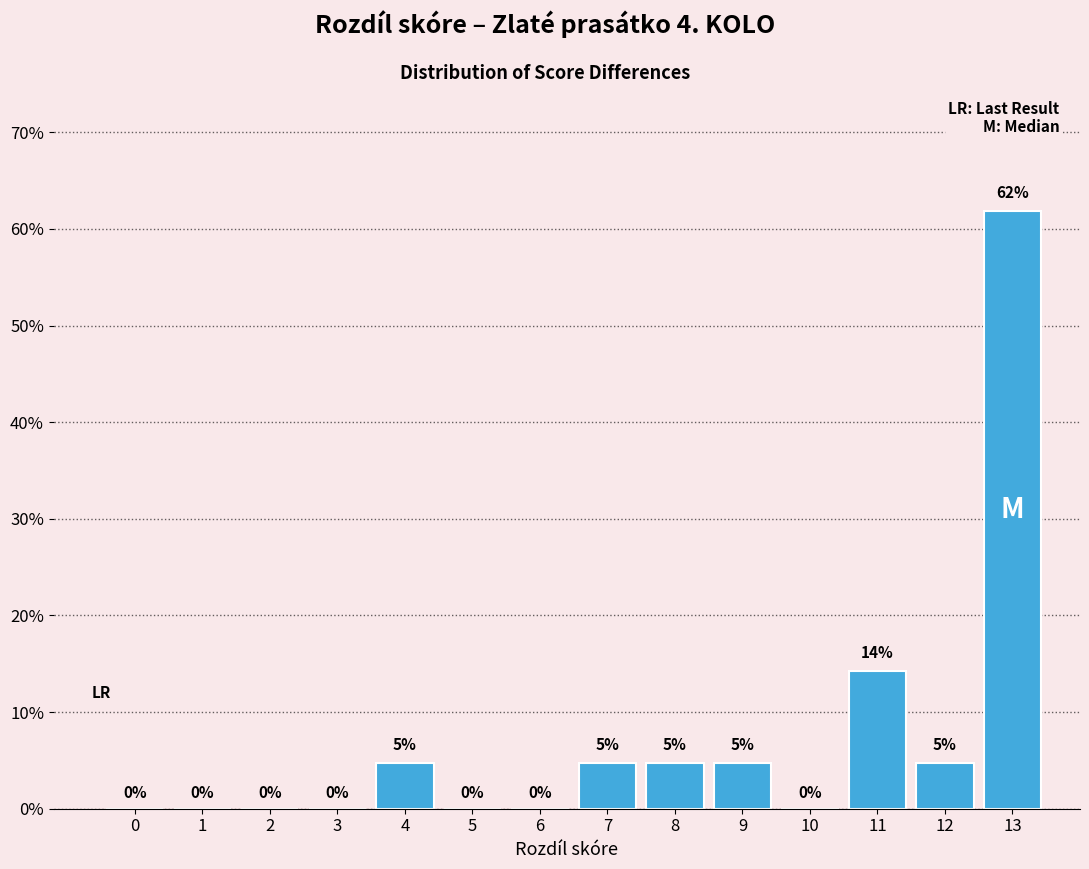

True or false: the data shows 2.1 at 4.

False